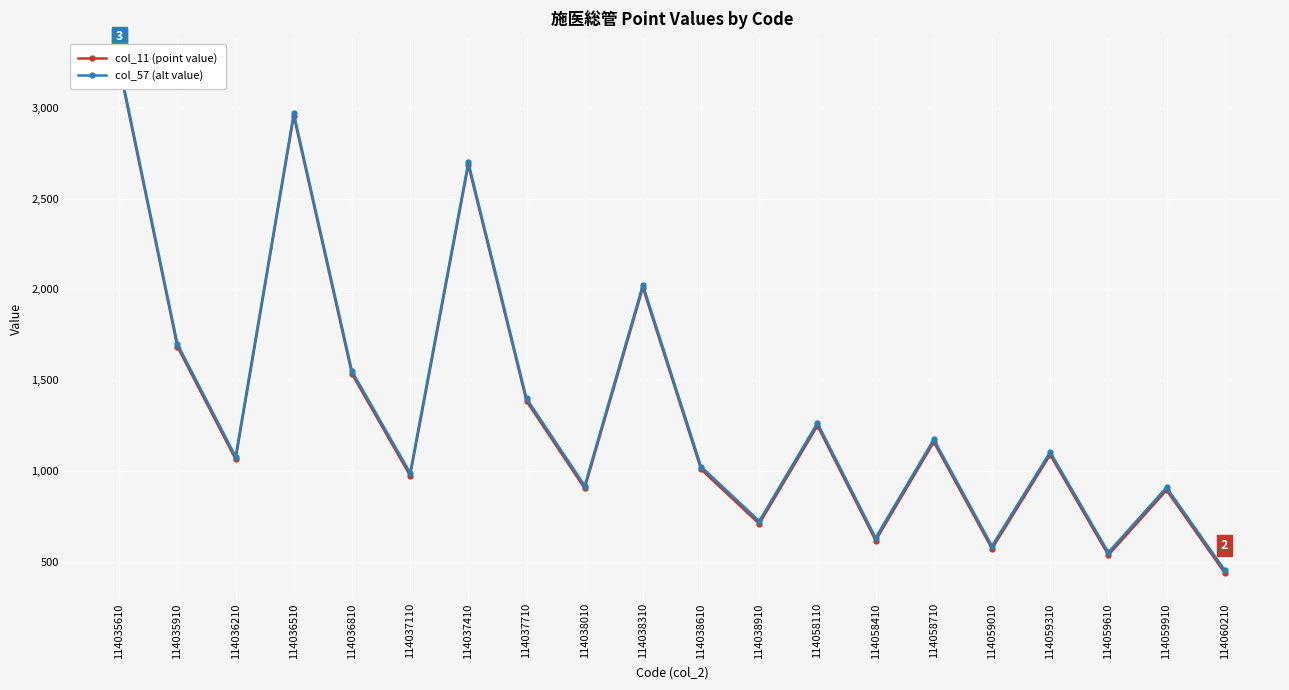

Which series has the largest range (max minus min)?

col_11 (point value)